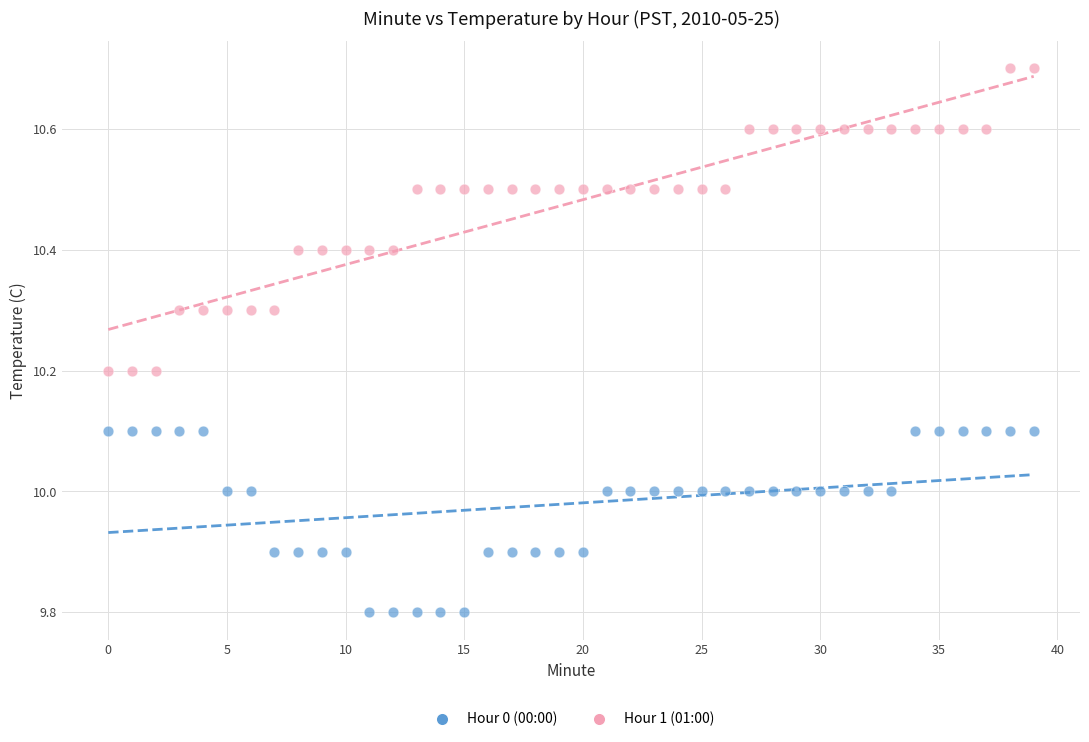

Which series reaches the maximum Y coordinate?

Hour 1 (01:00)